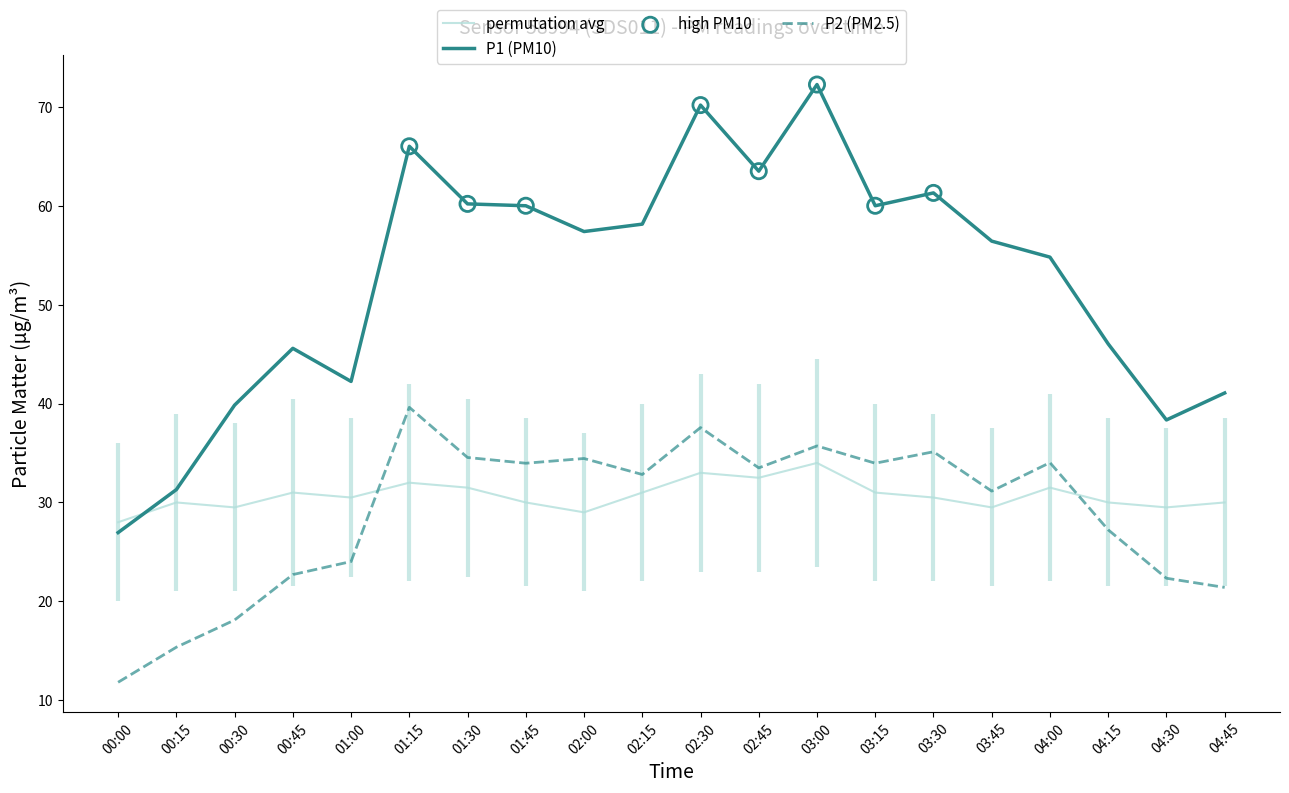

Is the value of P2 at 01:15 greater than the value of P1 at 01:15?

No